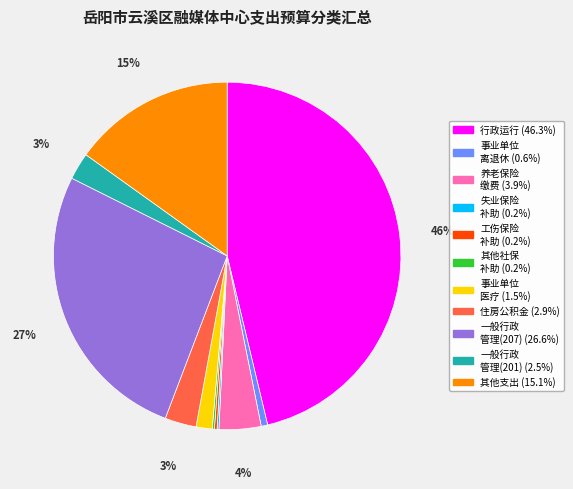

To the nearest percent, what is the difference between the largest and smallest slice percentages?

46%